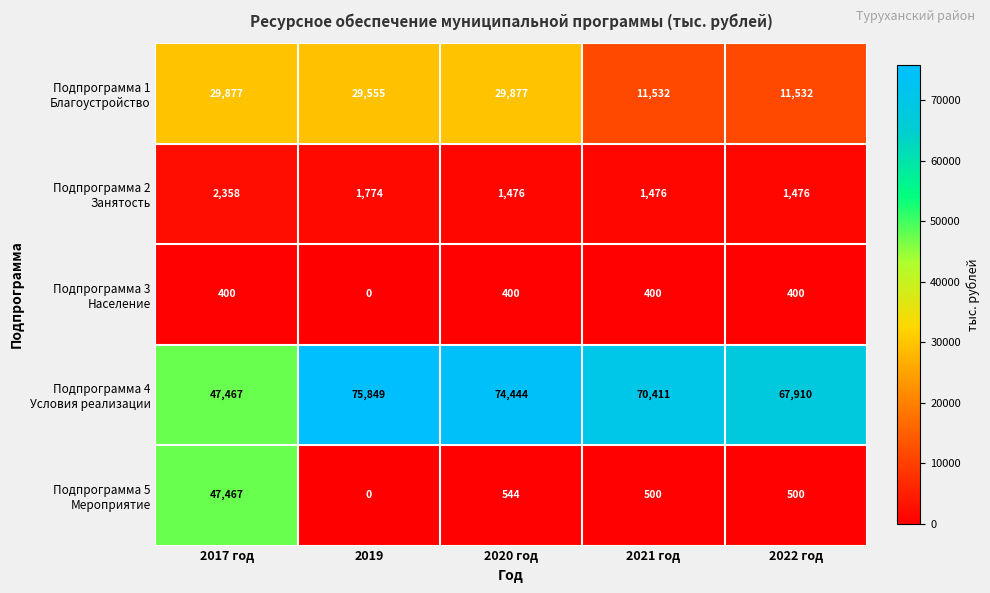

At which category is the sum across all series the highest?

2017 год